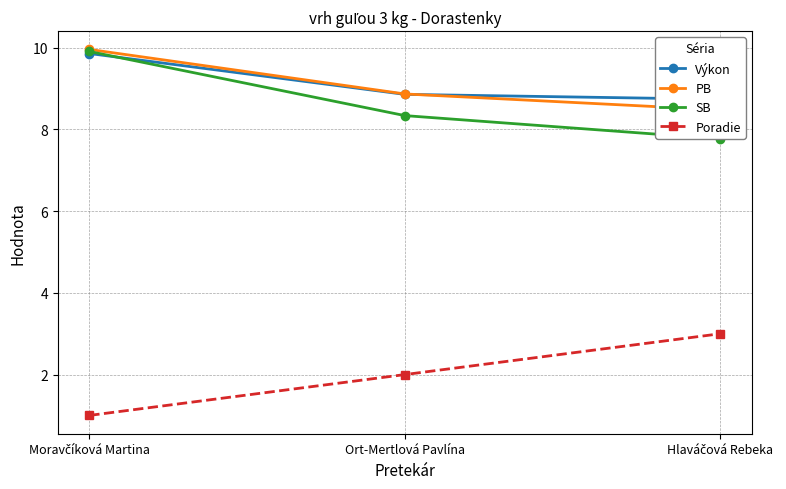

Read the SB value at Ort-Mertlová Pavlína.

8.3